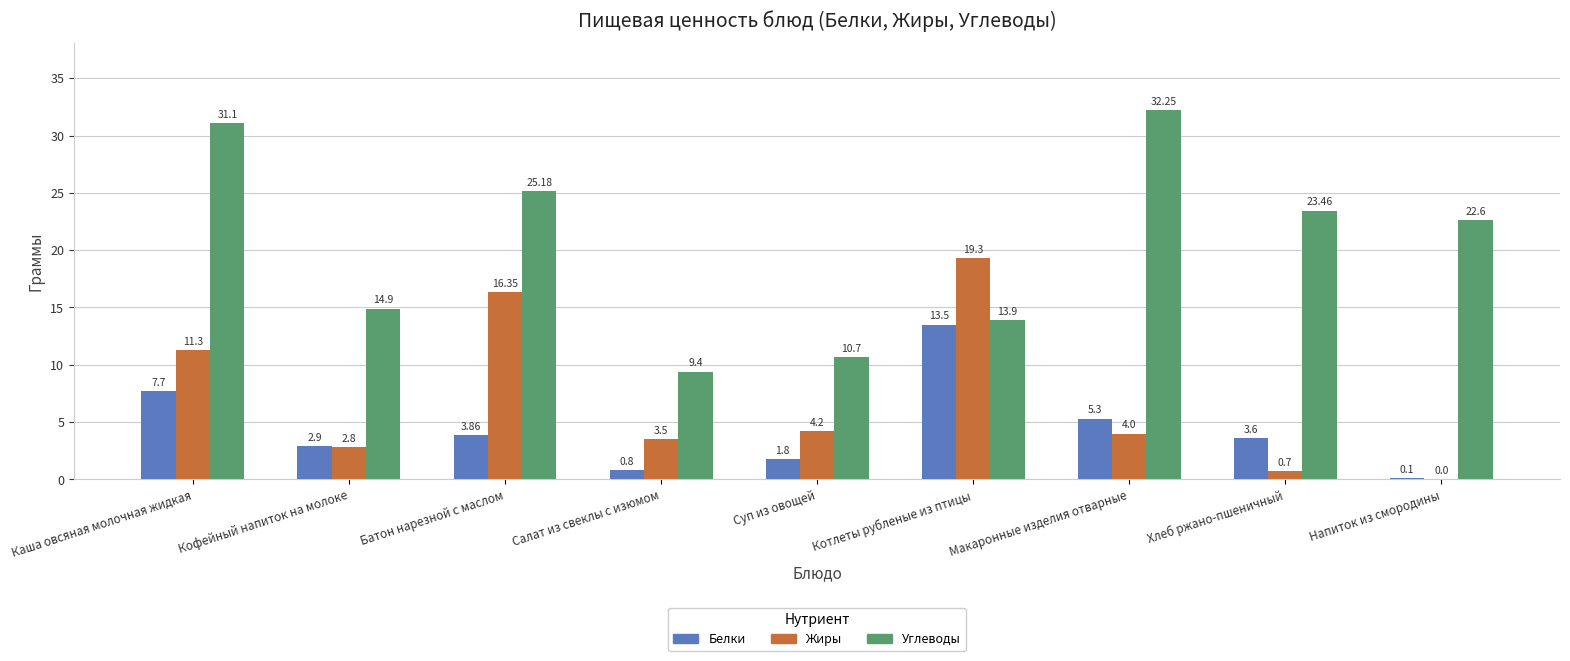

Which series changed the most between Каша овсяная молочная жидкая and Кофейный напиток на молоке?

Углеводы